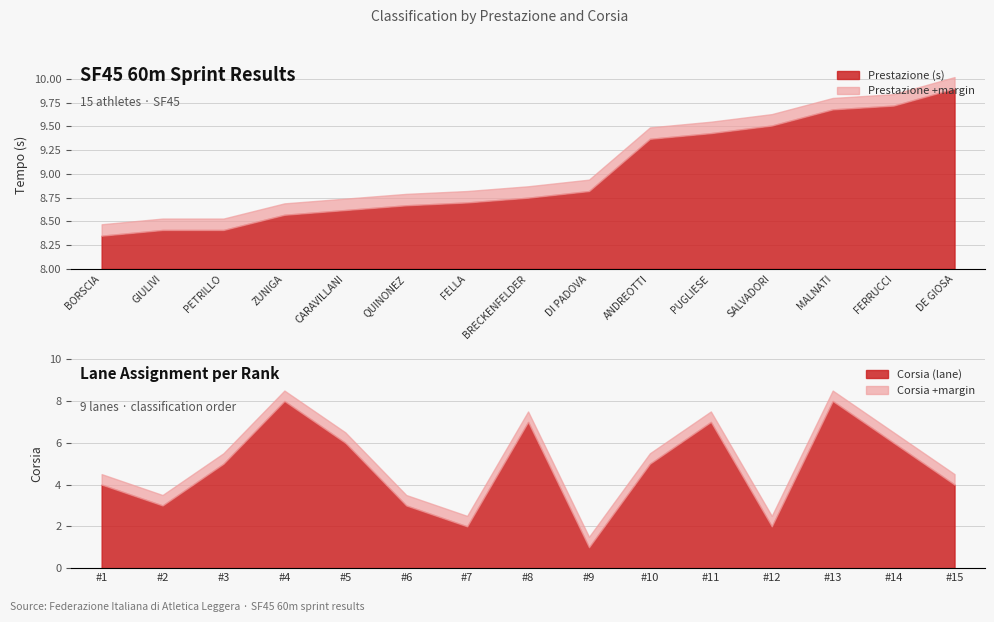

What value does the Prestazione series have at 14?

9.7